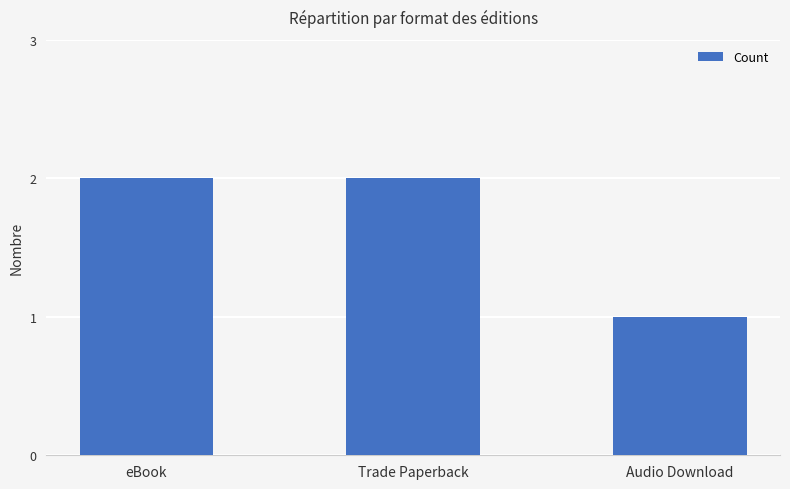

Is it true that the value at Audio Download is 1?

True